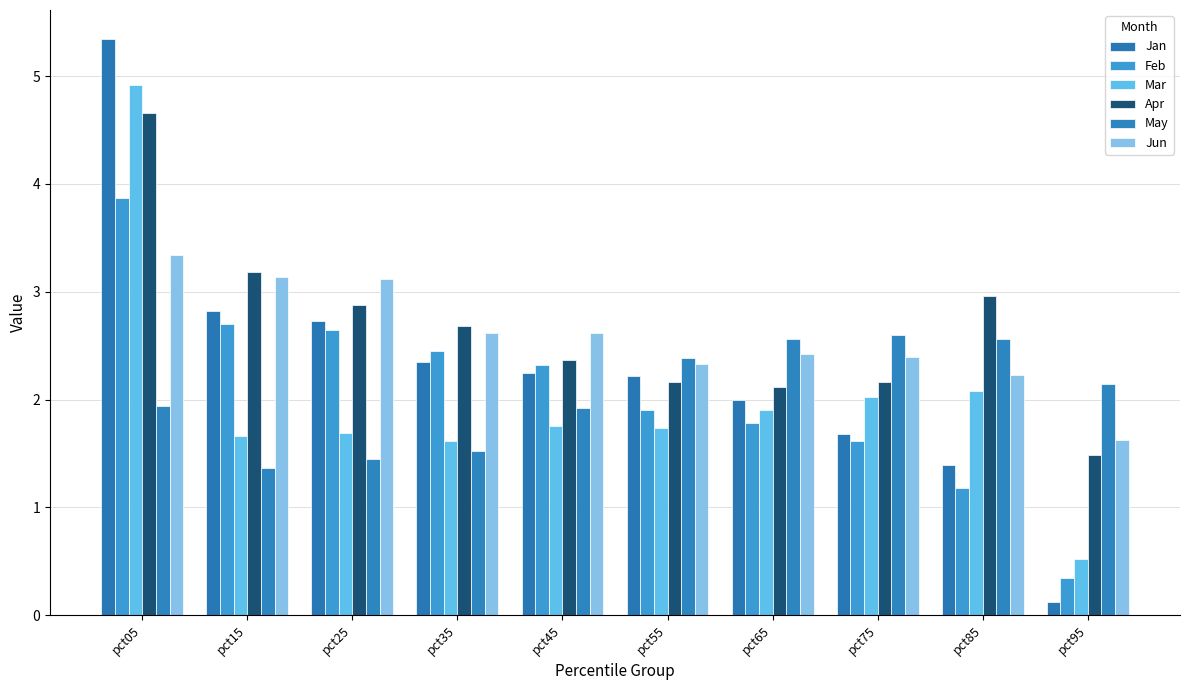

Which series has the largest total across all categories?

Apr